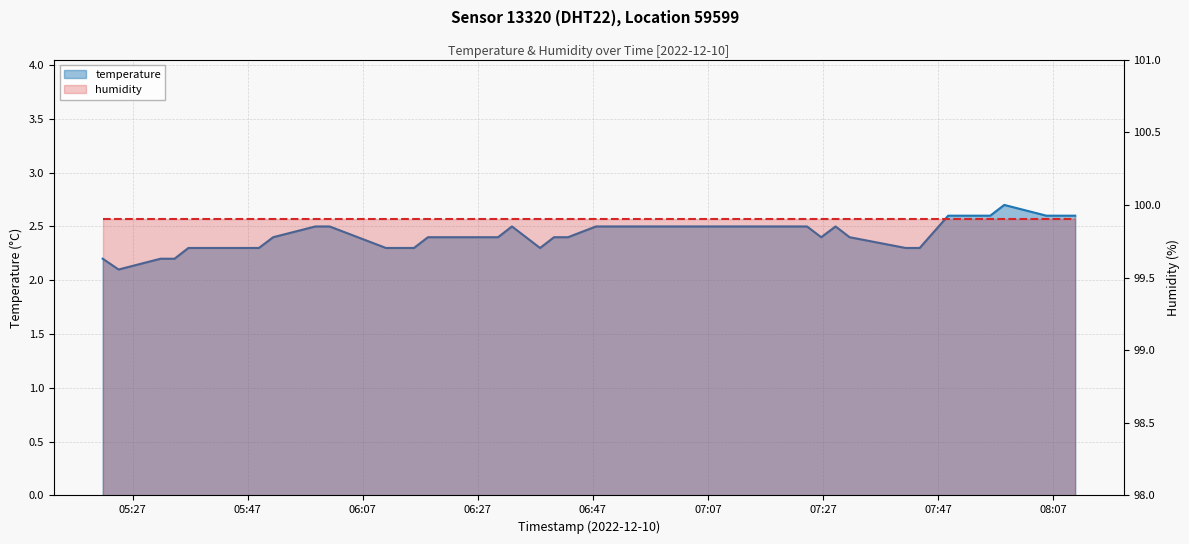

List the labels in order of value, largest first.

2022-12-10T07:58:30, 2022-12-10T07:48:45, 2022-12-10T07:51:11, 2022-12-10T07:53:38, 2022-12-10T07:56:04, 2022-12-10T08:05:49, 2022-12-10T08:08:25, 2022-12-10T08:10:50, 2022-12-10T05:58:46, 2022-12-10T06:01:14, 2022-12-10T06:32:56, 2022-12-10T06:47:32, 2022-12-10T06:49:58, 2022-12-10T07:14:19, 2022-12-10T07:19:11, 2022-12-10T07:24:13, 2022-12-10T07:29:11, 2022-12-10T05:51:26, 2022-12-10T06:18:20, 2022-12-10T06:20:46, 2022-12-10T06:23:12, 2022-12-10T06:25:38, 2022-12-10T06:28:05, 2022-12-10T06:30:31, 2022-12-10T06:40:15, 2022-12-10T06:42:41, 2022-12-10T07:26:41, 2022-12-10T07:31:37, 2022-12-10T05:36:42, 2022-12-10T05:46:30, 2022-12-10T05:48:57, 2022-12-10T06:11:02, 2022-12-10T06:15:54, 2022-12-10T06:37:49, 2022-12-10T07:41:22, 2022-12-10T07:43:48, 2022-12-10T05:21:48, 2022-12-10T05:31:51, 2022-12-10T05:34:17, 2022-12-10T05:24:34